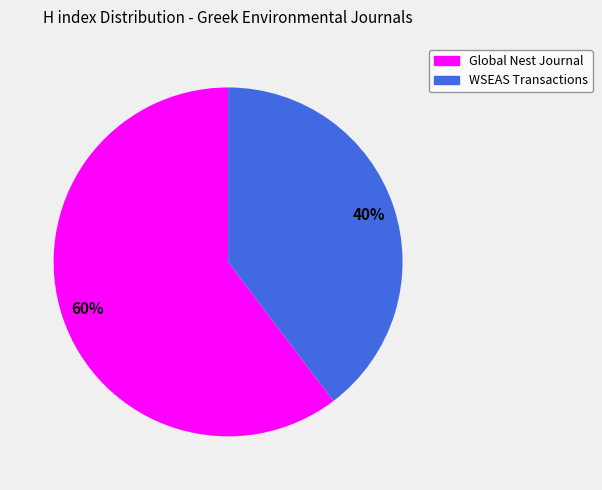

To the nearest percent, what is the average slice percentage?

50%